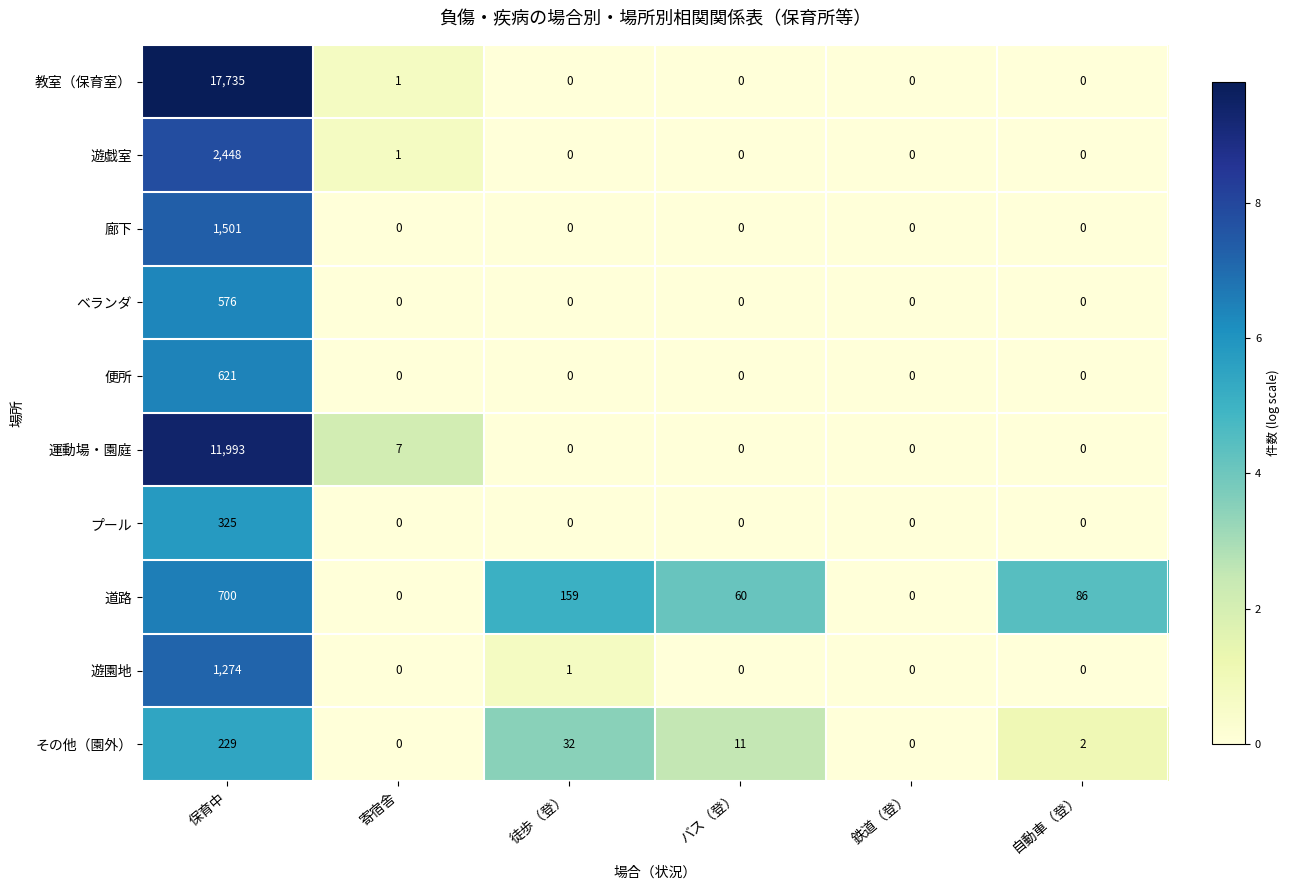

What is the total value across all series at 自動車（登）?

88